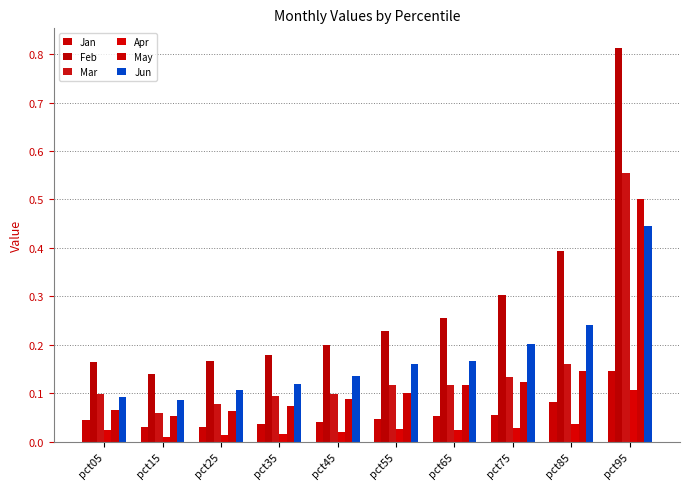

At how many categories does at least one series exceed 0?

10